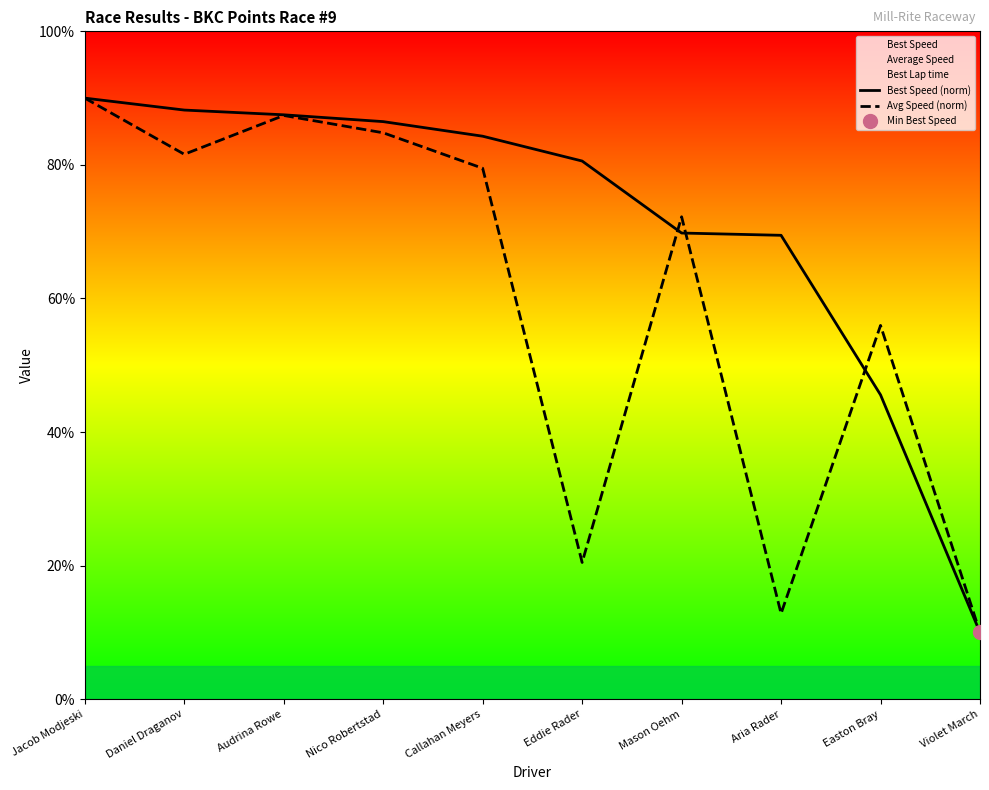

Is it true that Best Speed (norm) equals 146.5 at Nico Robertstad?

False